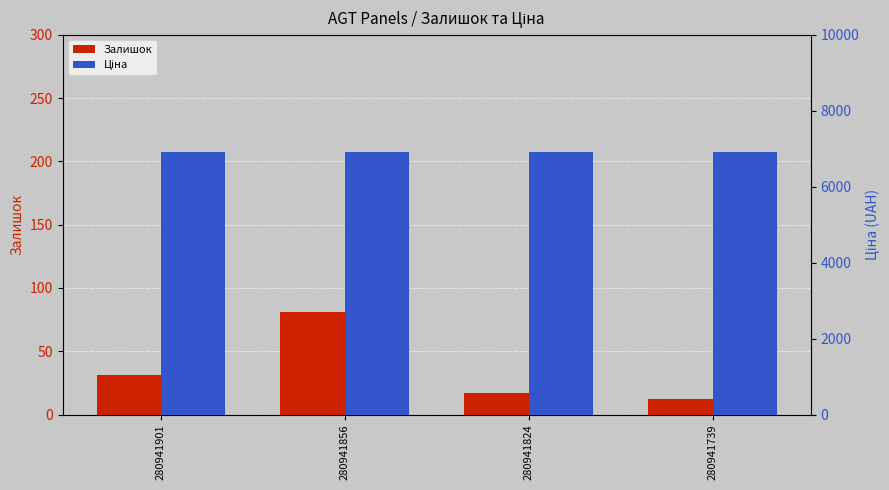

What is the minimum value shown in the chart?

12.0